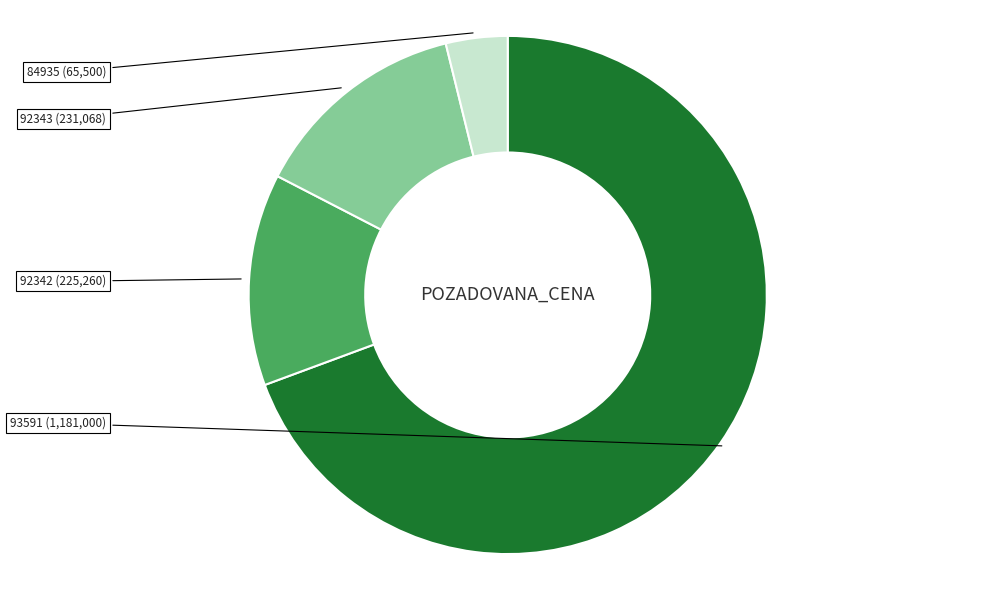

Is there any slice that represents more than half of the pie?

Yes